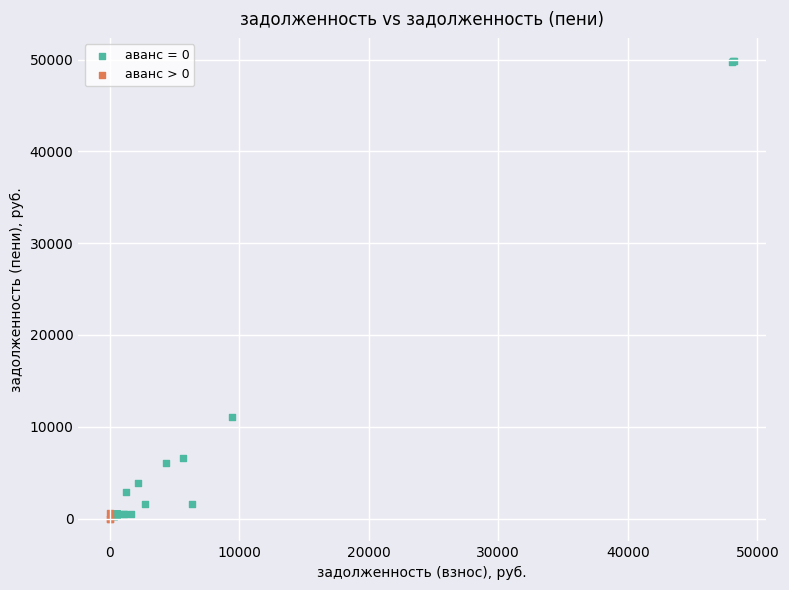

Which series contains the highest Y value?

аванс = 0